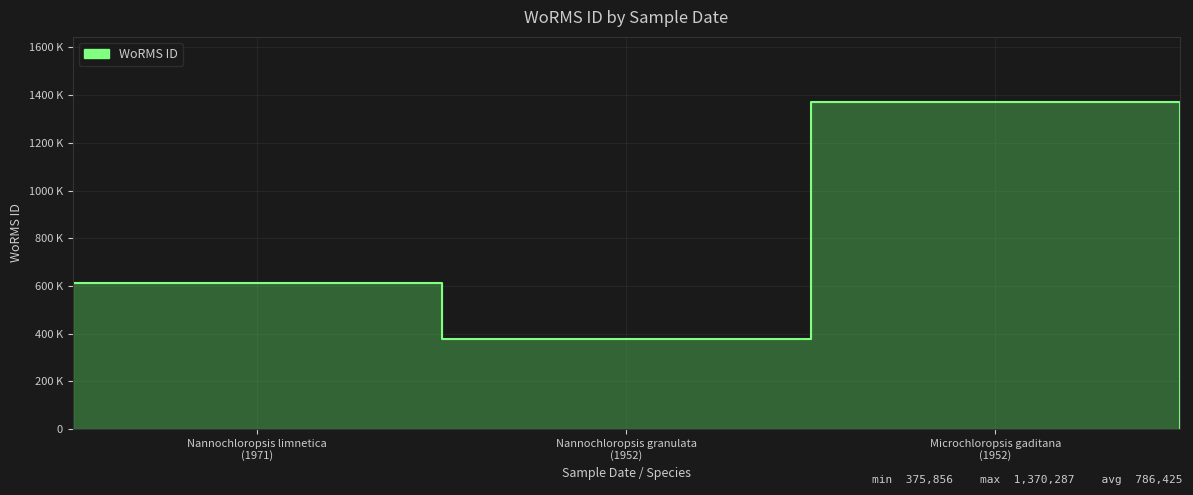

Reading left to right, list all the values displayed in this chart.

01-01-1971=613134	01-01-1952=375856	01-01-1952=1370287